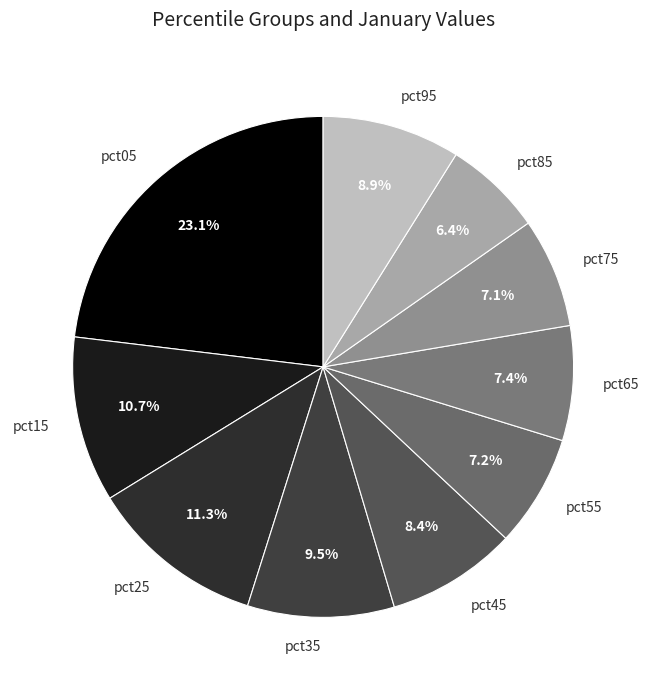

To the nearest percent, what is the combined percentage of pct35 and pct85?

16%